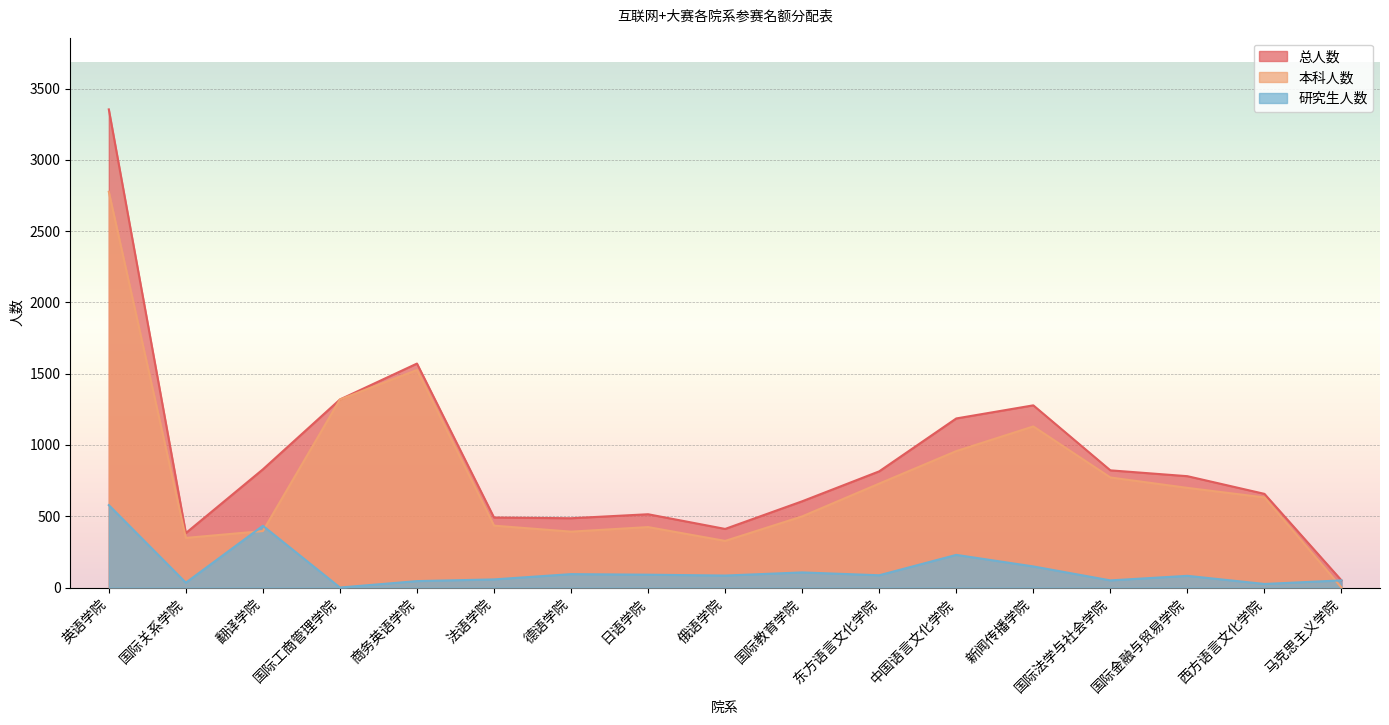

Which series changed the most between 德语学院 and 国际法学与社会学院?

本科人数